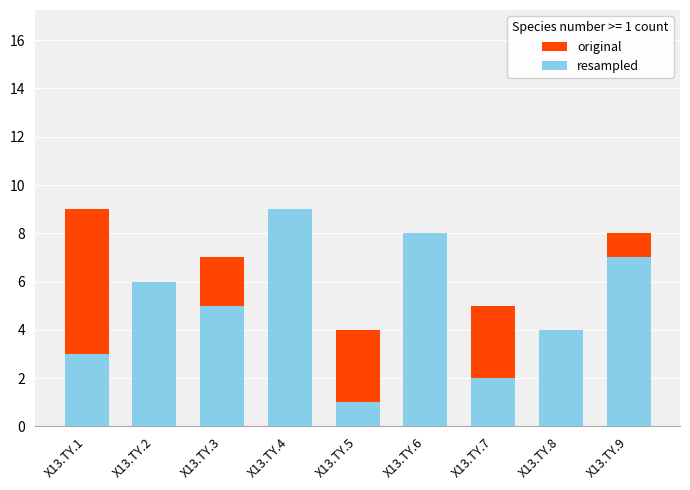

Between X13.TY.2 and X13.TY.1, which is larger?

X13.TY.1